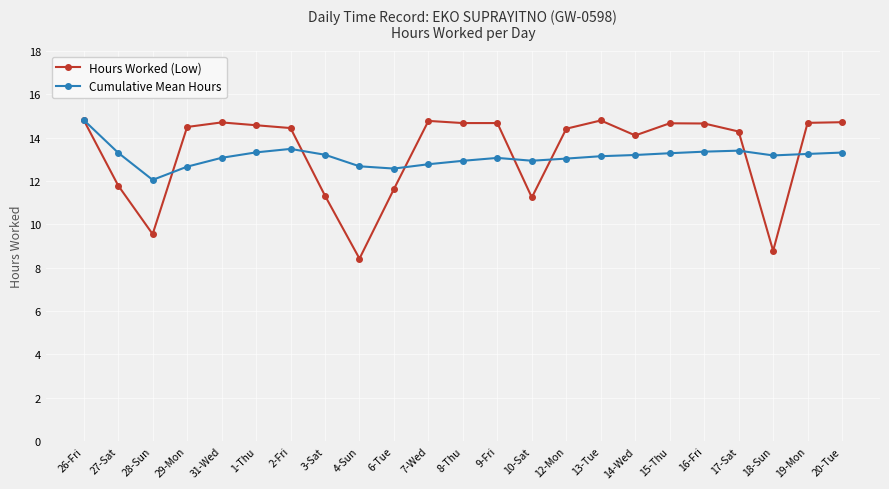

Is it true that Cumulative Mean Hours equals 2.7 at 4-Sun?

False